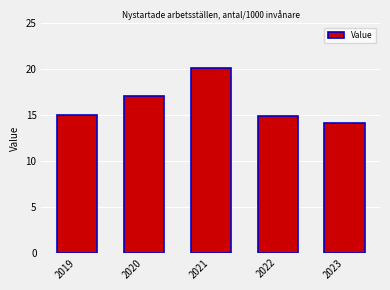

At which category does the chart reach its peak across all series?

2021